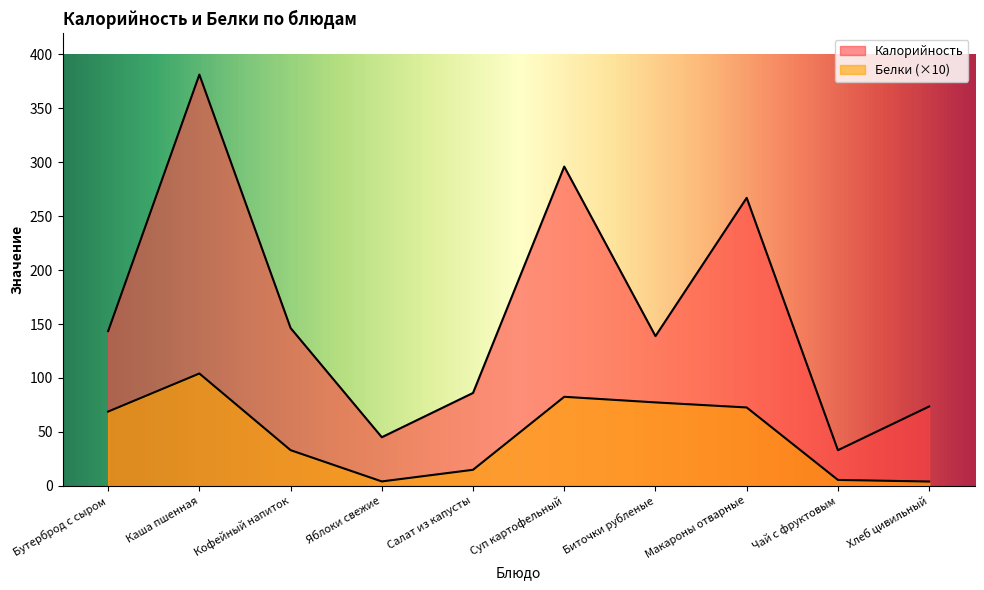

Reading left to right, transcribe all the data shown in this chart.

Калорийность: 143.4	381.3	146.3	45.0	86.1	296.0	138.8	267.0	33.0	73.5
Белки: 68.8	104.1	33.0	4.0	14.8	82.5	77.3	72.6	5.4	3.9